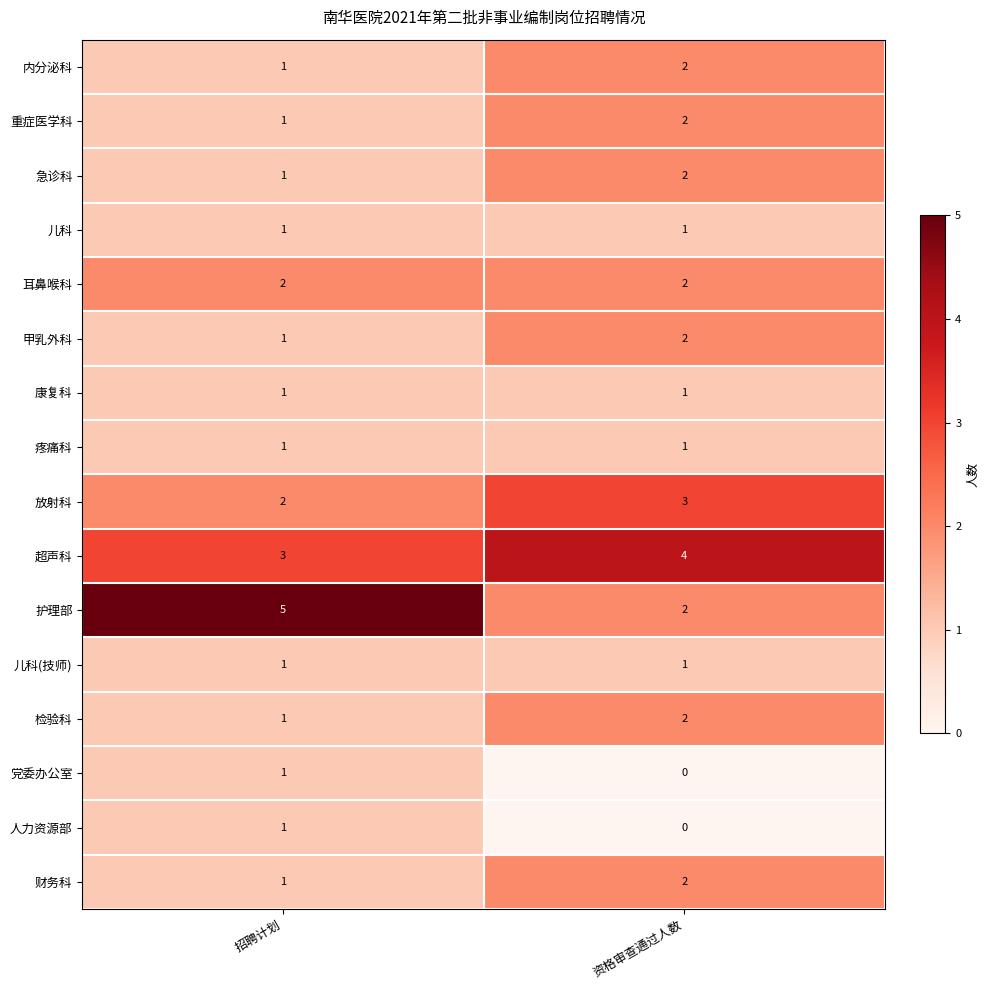

The value of 超声科 at 资格审查通过人数 is 4. True or false?

True